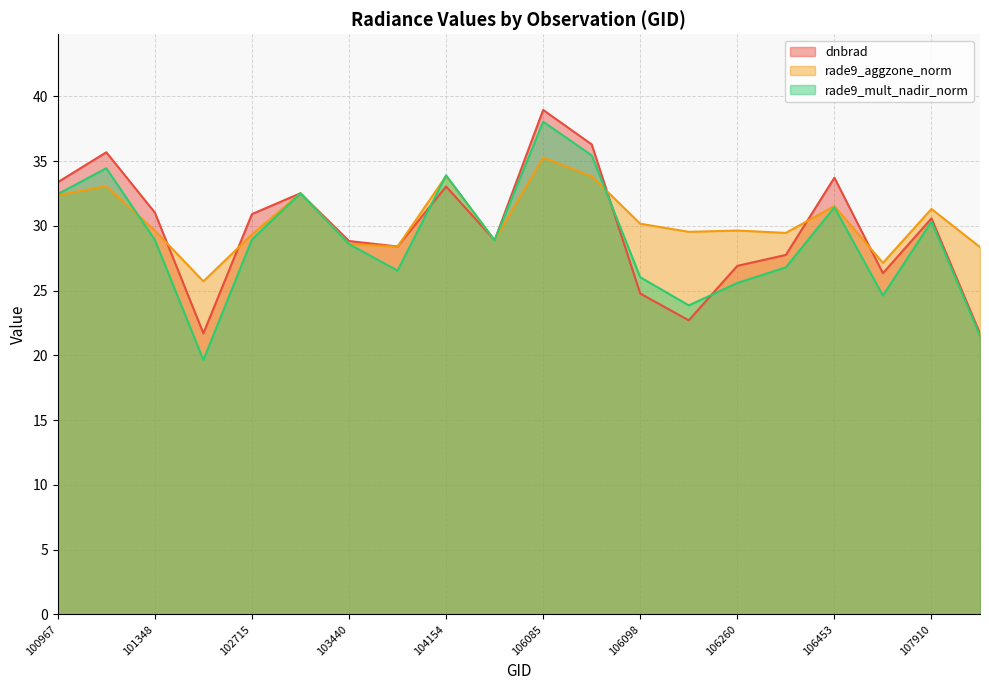

What is the difference between the highest and lowest values at 104154?

0.9